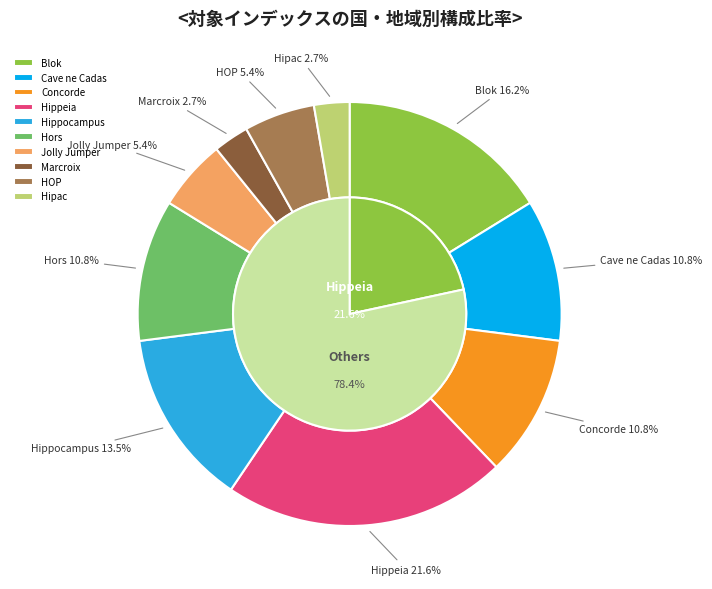

What is the ratio of the value at Concorde to the value at Marcroix?

4.0